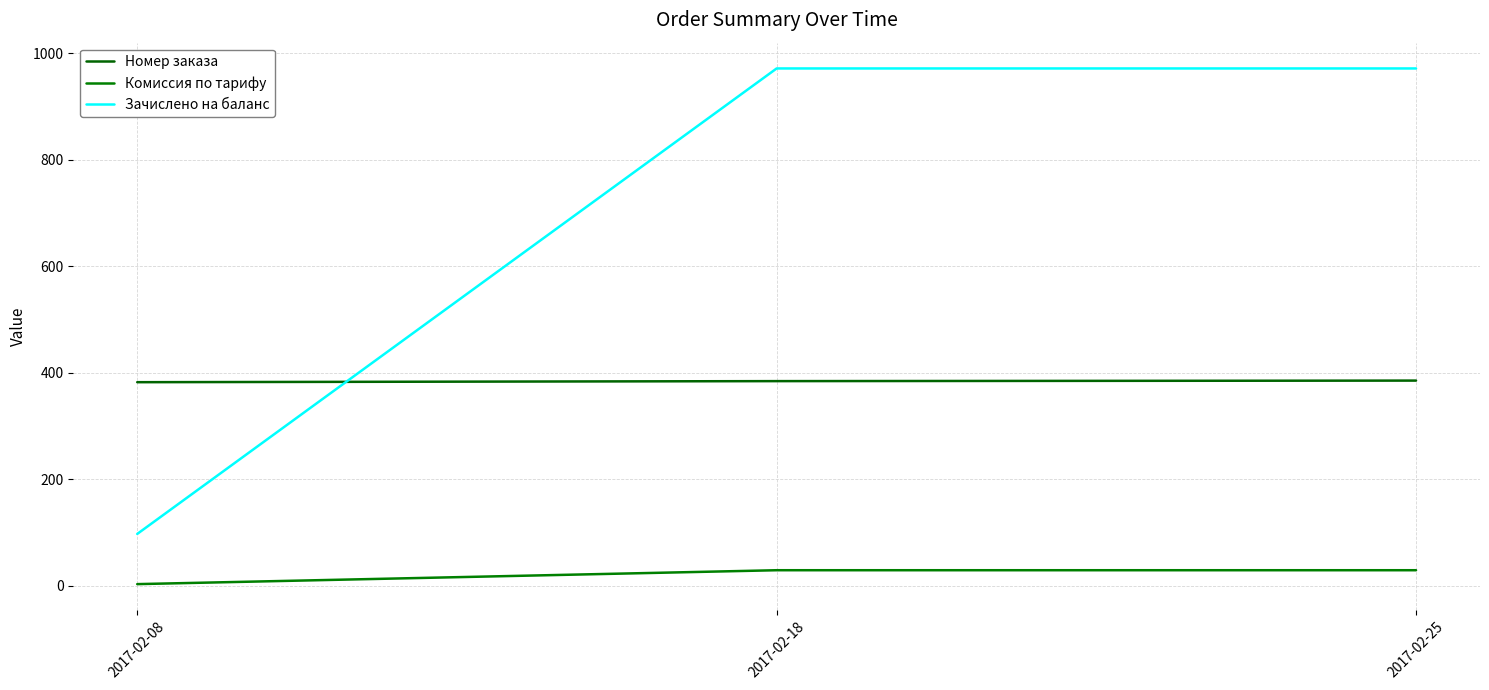

Rank the series at 2017-02-18 from highest to lowest value.

Зачислено на баланс, Номер заказа, Комиссия по тарифу